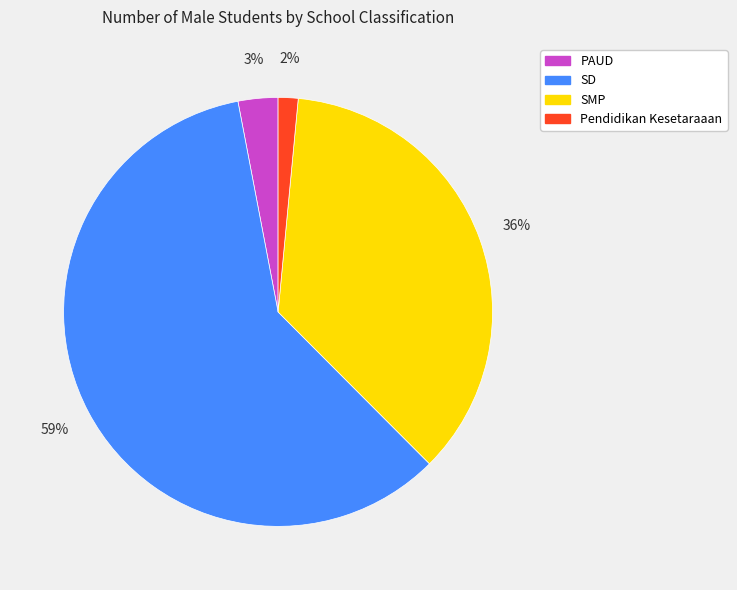

How many slices are in this pie chart?

4